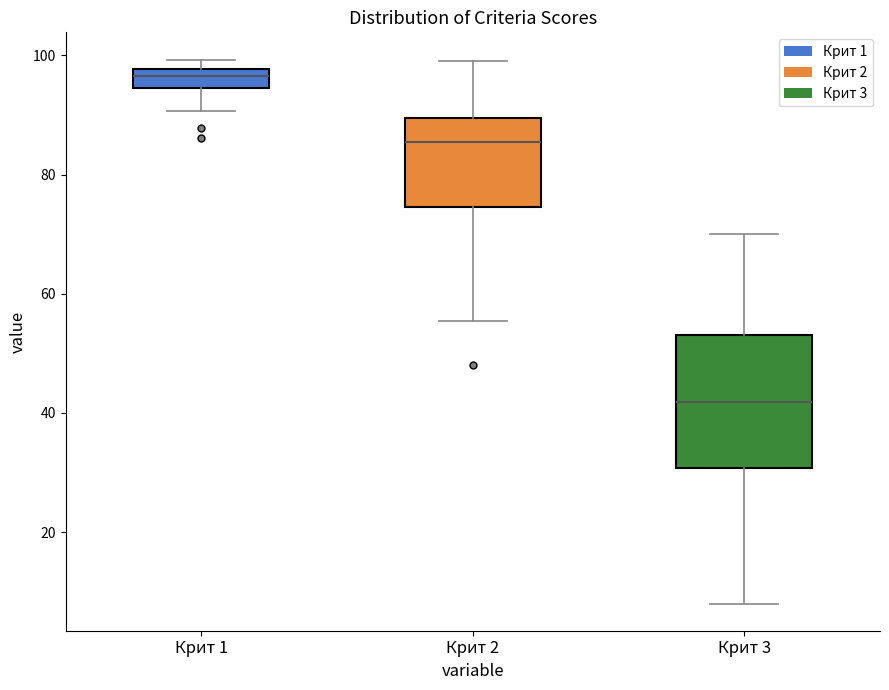

Comparing the boxes themselves (not the whiskers), which one is the tallest?

Крит 3